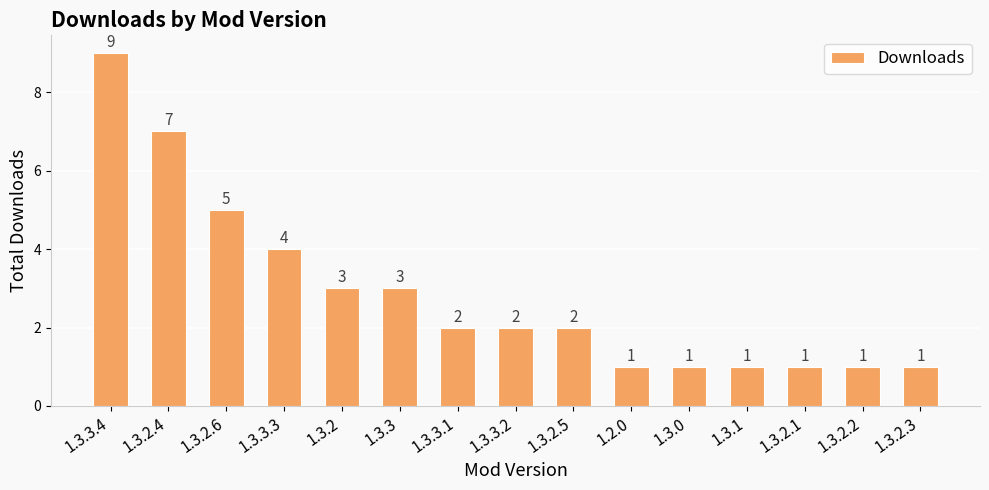

What is the average value?

3